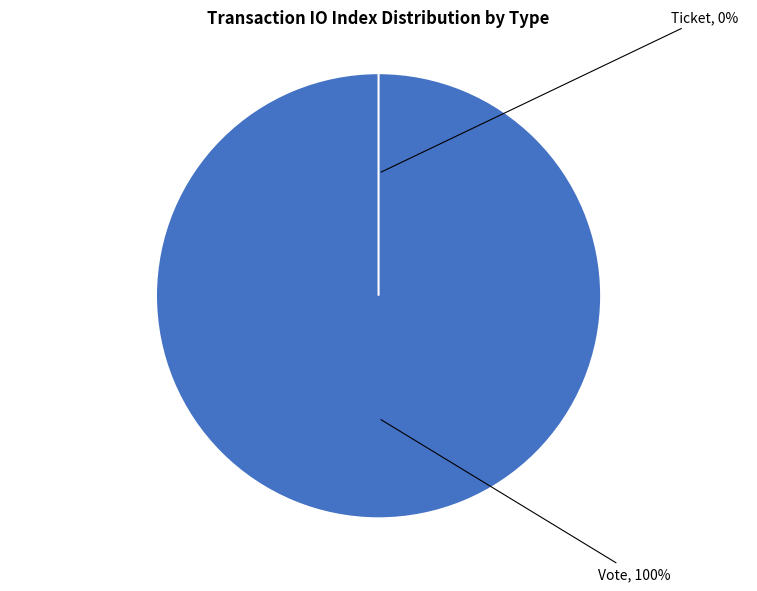

What is the smallest slice in the pie chart?

Ticket